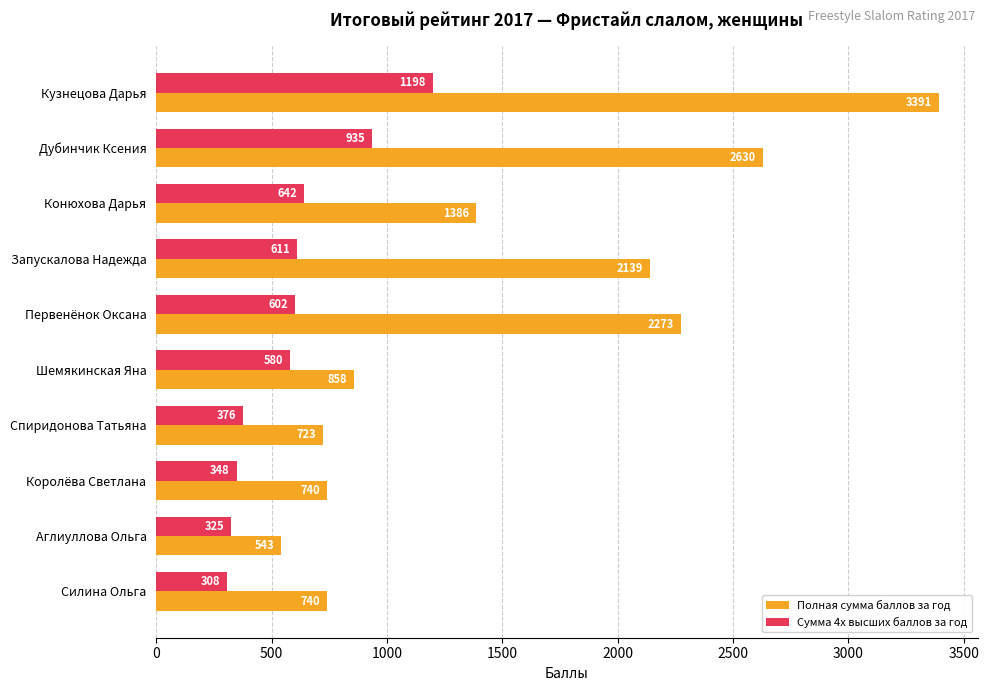

Is it true that Сумма 4х высших баллов за год equals 348.1 at Королёва Светлана?

True